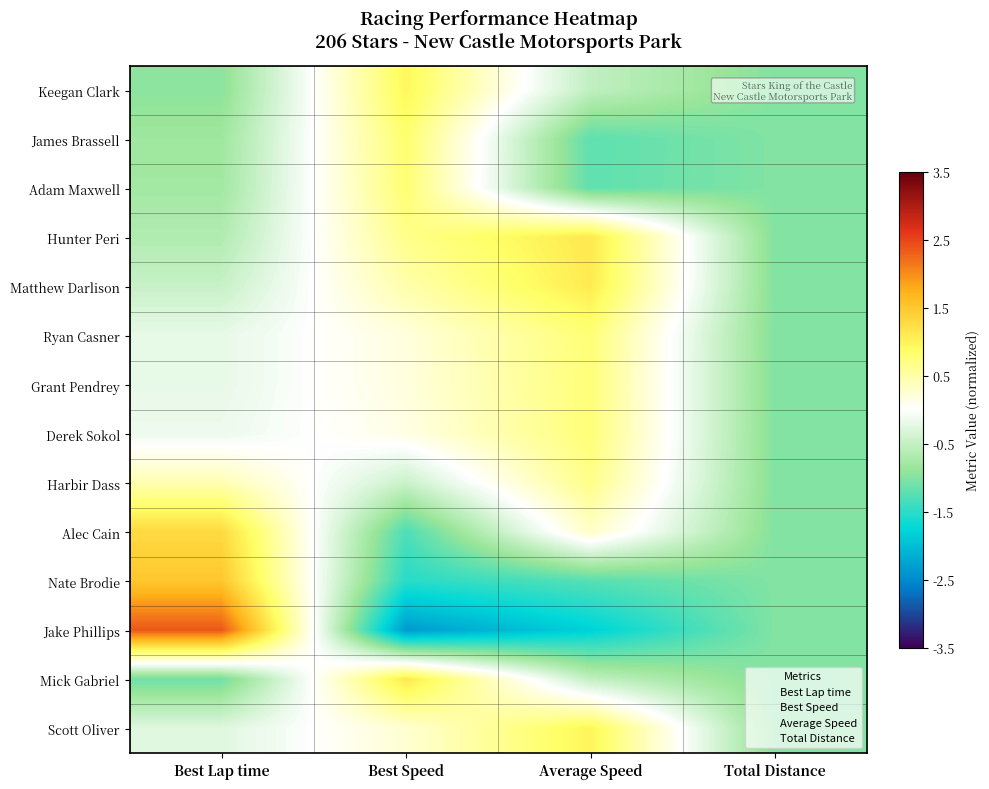

Reading left to right, transcribe all the data shown in this chart.

Keegan Clark: Best Lap time=-0.9	Best Speed=1.0	Average Speed=-0.5	Total Distance=-1.0
James Brassell: Best Lap time=-0.8	Best Speed=0.8	Average Speed=-1.2	Total Distance=-1.0
Adam Maxwell: Best Lap time=-0.8	Best Speed=0.8	Average Speed=-1.2	Total Distance=-1.0
Hunter Peri: Best Lap time=-0.7	Best Speed=0.7	Average Speed=1.1	Total Distance=-1.0
Matthew Darlison: Best Lap time=-0.5	Best Speed=0.5	Average Speed=1.1	Total Distance=-1.0
Ryan Casner: Best Lap time=-0.2	Best Speed=0.2	Average Speed=0.8	Total Distance=-1.0
Grant Pendrey: Best Lap time=-0.2	Best Speed=0.2	Average Speed=0.8	Total Distance=-1.0
Derek Sokol: Best Lap time=-0.2	Best Speed=0.1	Average Speed=0.8	Total Distance=-1.0
Harbir Dass: Best Lap time=0.4	Best Speed=-0.5	Average Speed=0.7	Total Distance=-1.0
Alec Cain: Best Lap time=1.3	Best Speed=-1.3	Average Speed=0.3	Total Distance=-1.0
Nate Brodie: Best Lap time=1.5	Best Speed=-1.5	Average Speed=-1.2	Total Distance=-1.0
Jake Phillips: Best Lap time=2.4	Best Speed=-2.3	Average Speed=-1.8	Total Distance=-1.0
Mick Gabriel: Best Lap time=-1.1	Best Speed=1.1	Average Speed=-0.5	Total Distance=-1.0
Scott Oliver: Best Lap time=-0.3	Best Speed=0.3	Average Speed=1.0	Total Distance=-1.0